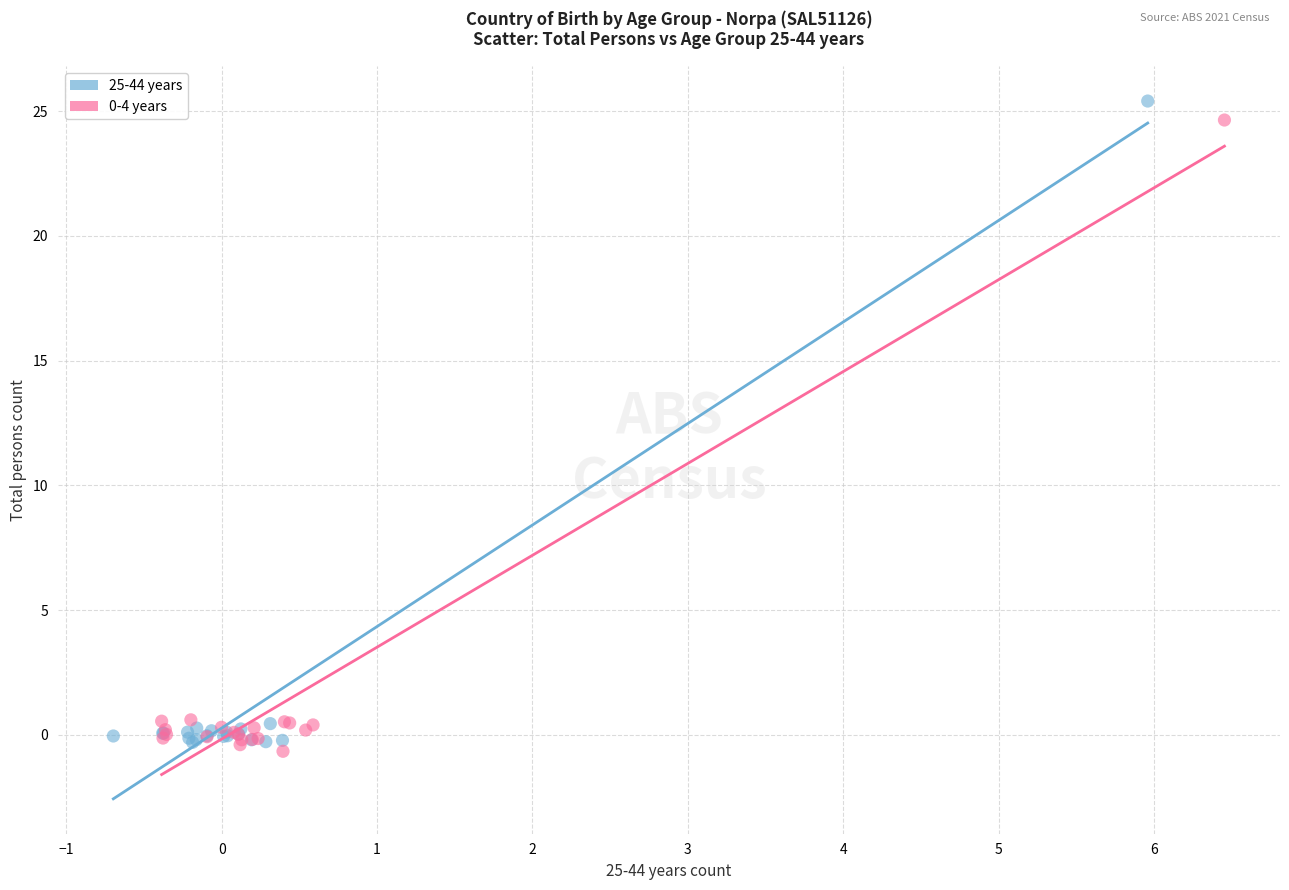

Which series has the widest spread of Y values?

25-44 years